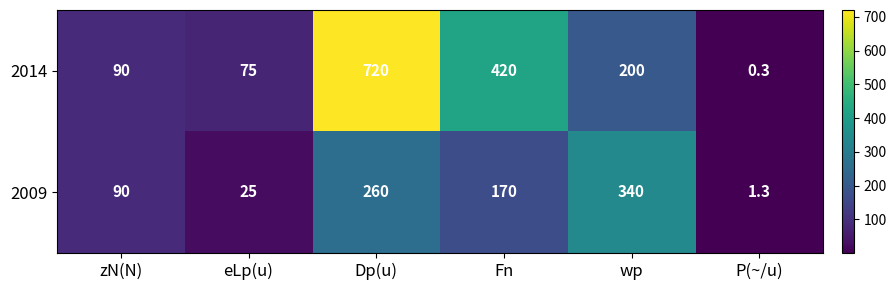

List the series in order of their overall mean, highest first.

2014, 2009